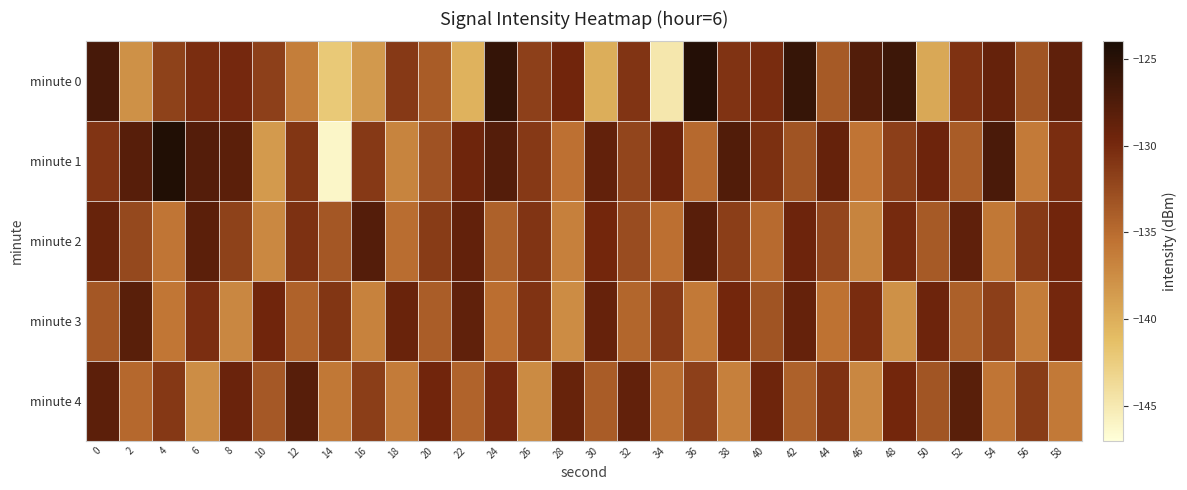

Reading left to right, extract all data points from this chart.

minute 0: 0=-127.0	2=-137.8	4=-131.8	6=-130.4	8=-130.0	10=-131.8	12=-136.3	14=-142.1	16=-138.4	18=-131.2	20=-133.9	22=-140.3	24=-125.7	26=-131.7	28=-129.7	30=-140.0	32=-130.9	34=-144.8	36=-124.8	38=-130.8	40=-130.3	42=-125.9	44=-133.6	46=-127.8	48=-126.3	50=-139.5	52=-130.7	54=-128.9	56=-133.2	58=-128.5
minute 1: 0=-130.9	2=-128.0	4=-124.5	6=-127.8	8=-128.3	10=-138.5	12=-131.0	14=-146.2	16=-131.3	18=-136.8	20=-133.1	22=-129.5	24=-127.8	26=-131.2	28=-135.4	30=-128.7	32=-132.1	34=-129.3	36=-134.8	38=-127.6	40=-130.5	42=-133.2	44=-128.9	46=-135.6	48=-131.7	50=-129.4	52=-133.8	54=-127.2	56=-136.1	58=-130.3
minute 2: 0=-129.1	2=-132.4	4=-135.7	6=-128.3	8=-131.9	10=-137.2	12=-130.6	14=-133.5	16=-127.8	18=-135.1	20=-131.4	22=-128.7	24=-134.2	26=-130.9	28=-136.5	30=-129.8	32=-132.7	34=-135.3	36=-128.1	38=-131.6	40=-134.9	42=-129.4	44=-132.2	46=-136.8	48=-130.1	50=-133.7	52=-128.5	54=-135.9	56=-131.2	58=-129.7
minute 3: 0=-133.5	2=-128.2	4=-135.8	6=-130.4	8=-137.1	10=-129.6	12=-134.3	14=-131.0	16=-136.7	18=-129.2	20=-133.9	22=-128.6	24=-135.2	26=-130.8	28=-137.4	30=-129.0	32=-134.6	34=-131.3	36=-136.0	38=-129.8	40=-133.2	42=-128.9	44=-135.5	46=-130.2	48=-137.8	50=-129.4	52=-134.1	54=-131.7	56=-136.3	58=-129.9
minute 4: 0=-128.4	2=-134.7	4=-131.1	6=-137.5	8=-129.3	10=-133.6	12=-128.0	14=-135.9	16=-131.6	18=-136.2	20=-129.7	22=-134.4	24=-130.0	26=-137.3	28=-129.1	30=-133.8	32=-128.7	34=-135.1	36=-131.8	38=-136.5	40=-129.5	42=-134.2	44=-130.7	46=-137.1	48=-129.8	50=-133.3	52=-128.2	54=-135.7	56=-131.4	58=-136.0